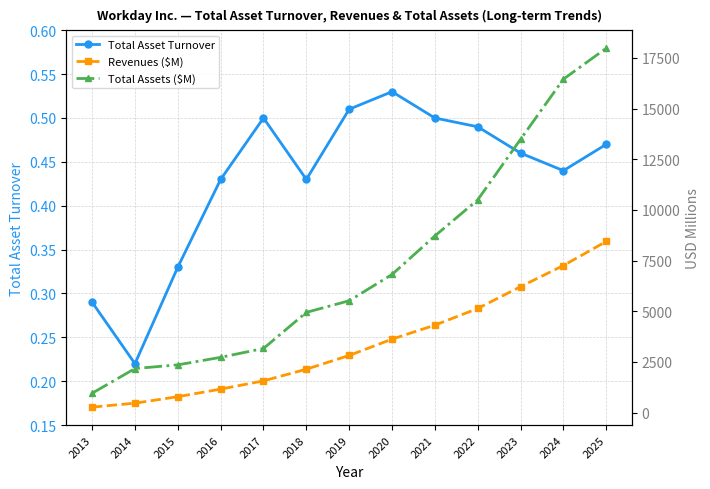

True or false: Revenues ($M) has a value of 5139.0 at 2022.

True